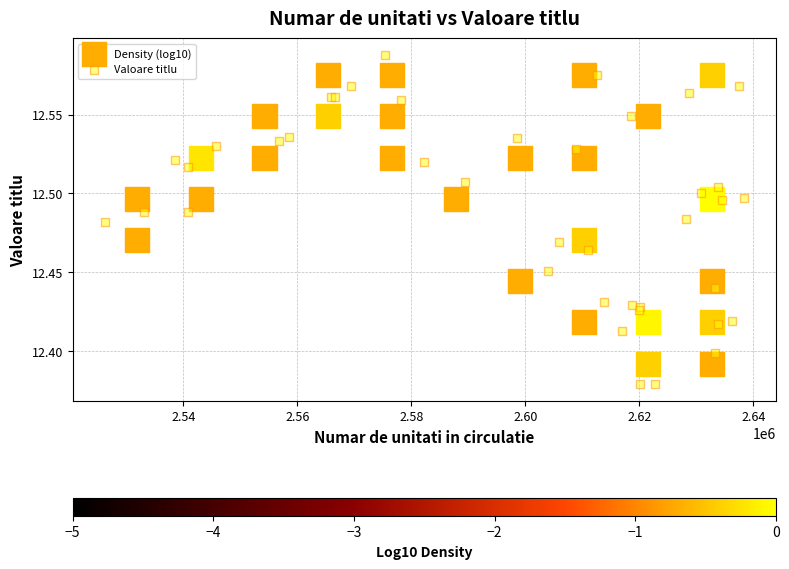

Which series contains the highest Y value?

Valoare titlu